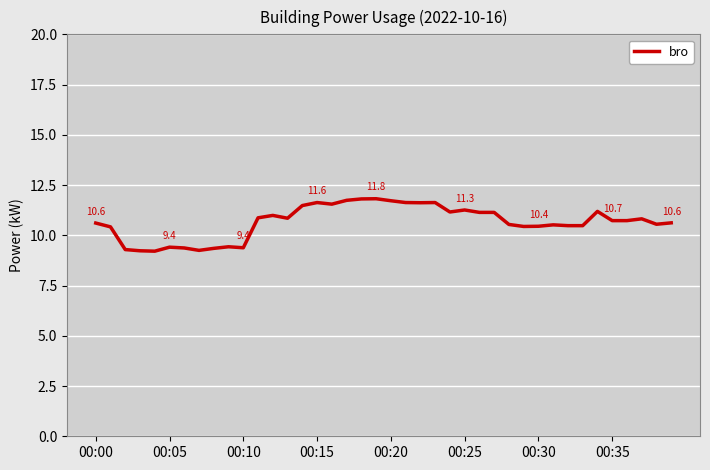

What is the minimum value shown in the chart?

9.2